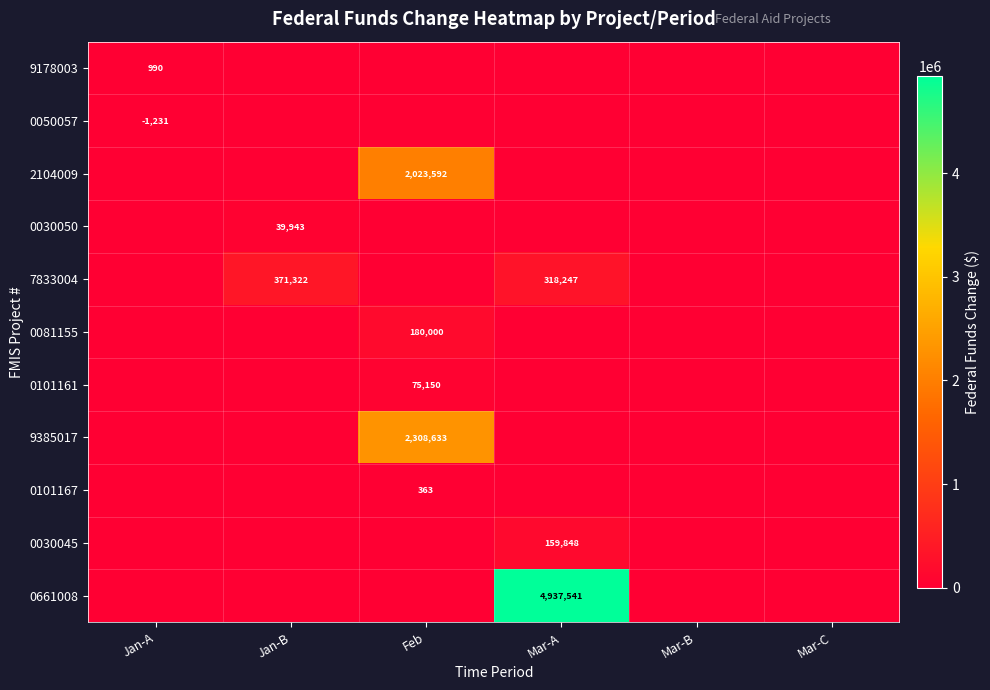

True or false: 7833004 has a value of 371322 at Jan-B.

True